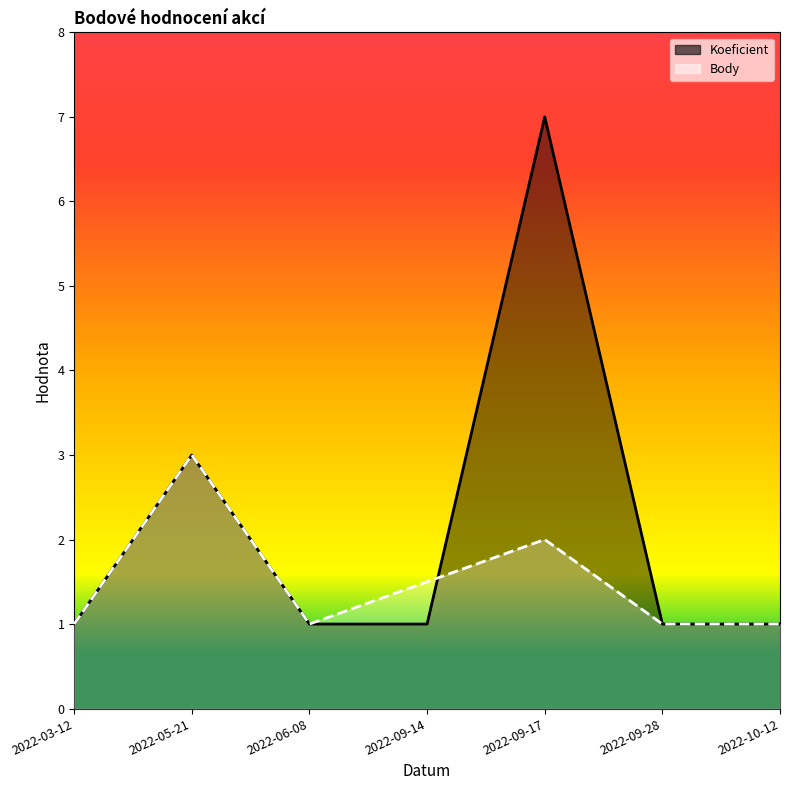

At which category does Koeficient reach its first local peak?

2022-05-21